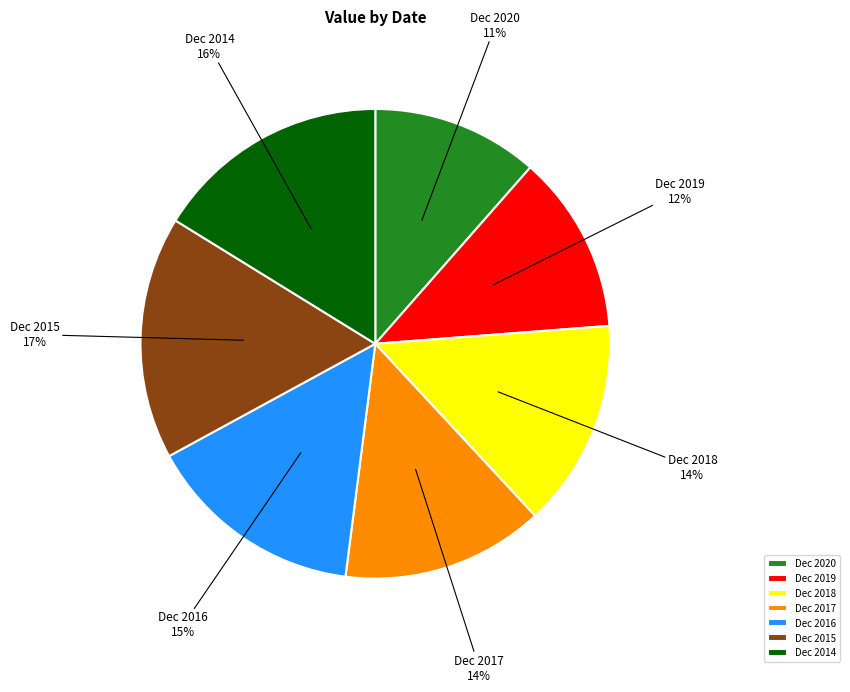

Approximately how many times larger is the value at Dec 2014 compared to Dec 2018?

1.1